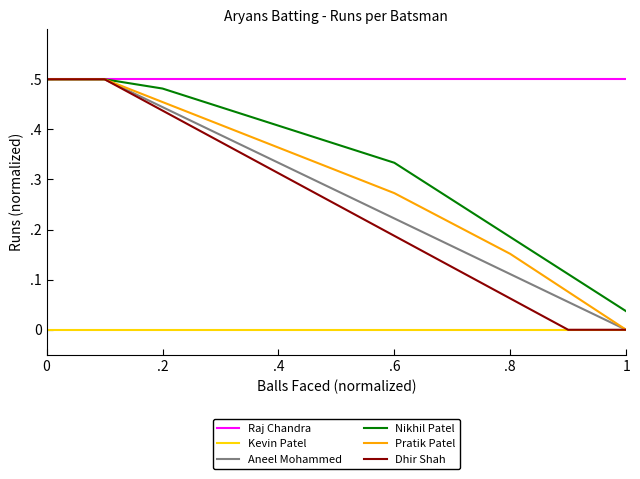

What are all the series names shown in the legend?

Raj Chandra, Kevin Patel, Aneel Mohammed, Nikhil Patel, Pratik Patel, Dhir Shah